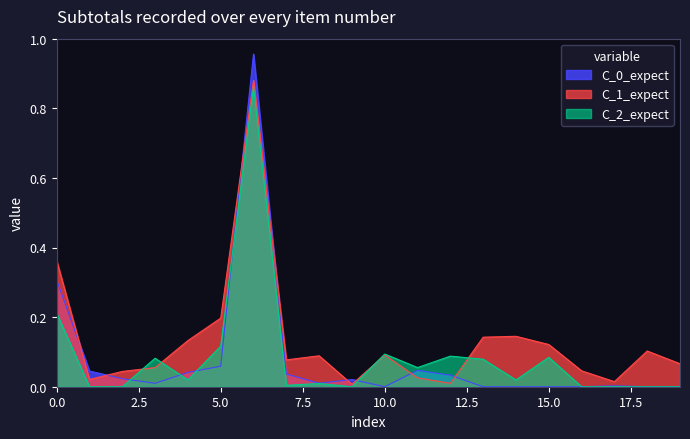

True or false: C_0_expect and C_1_expect cross at least once.

True